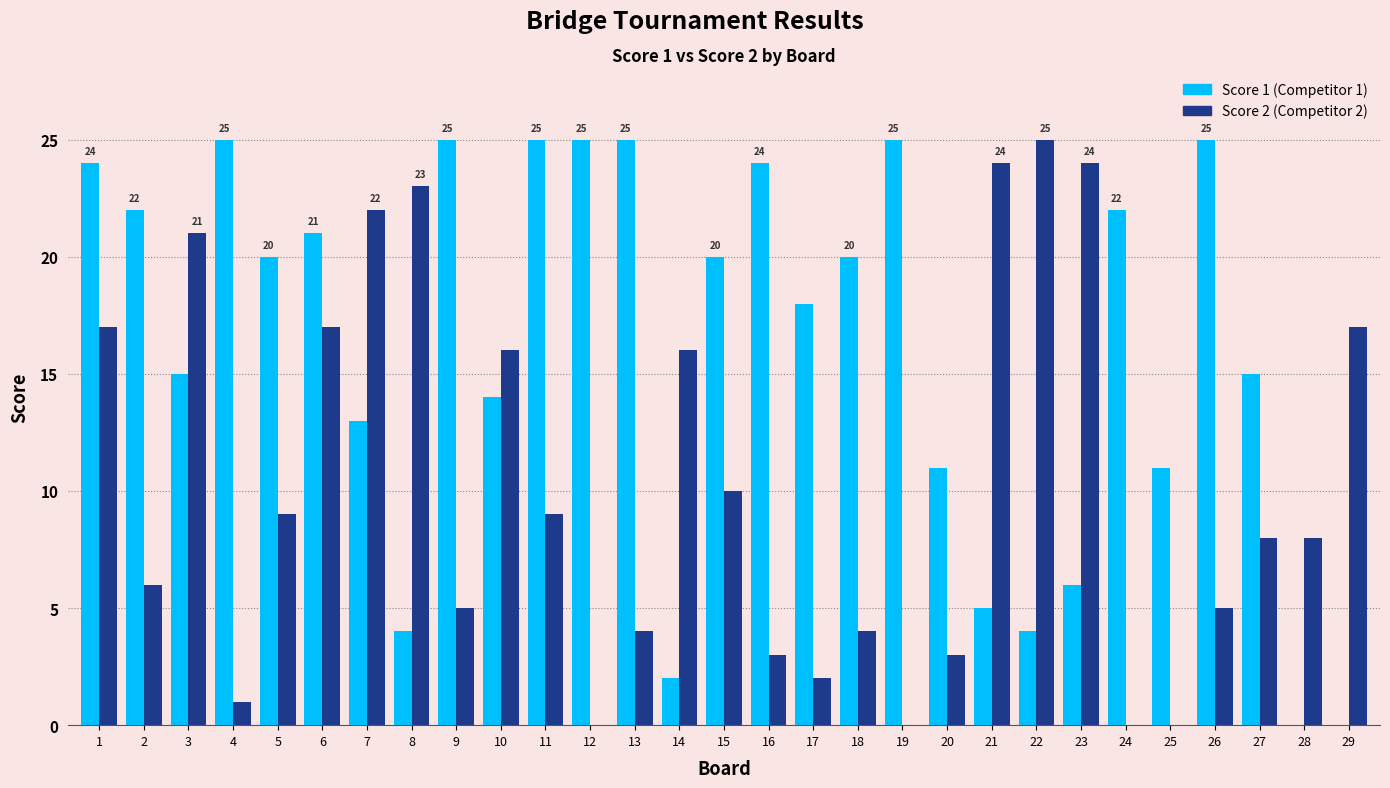

What is the total value across all series at 7?

35